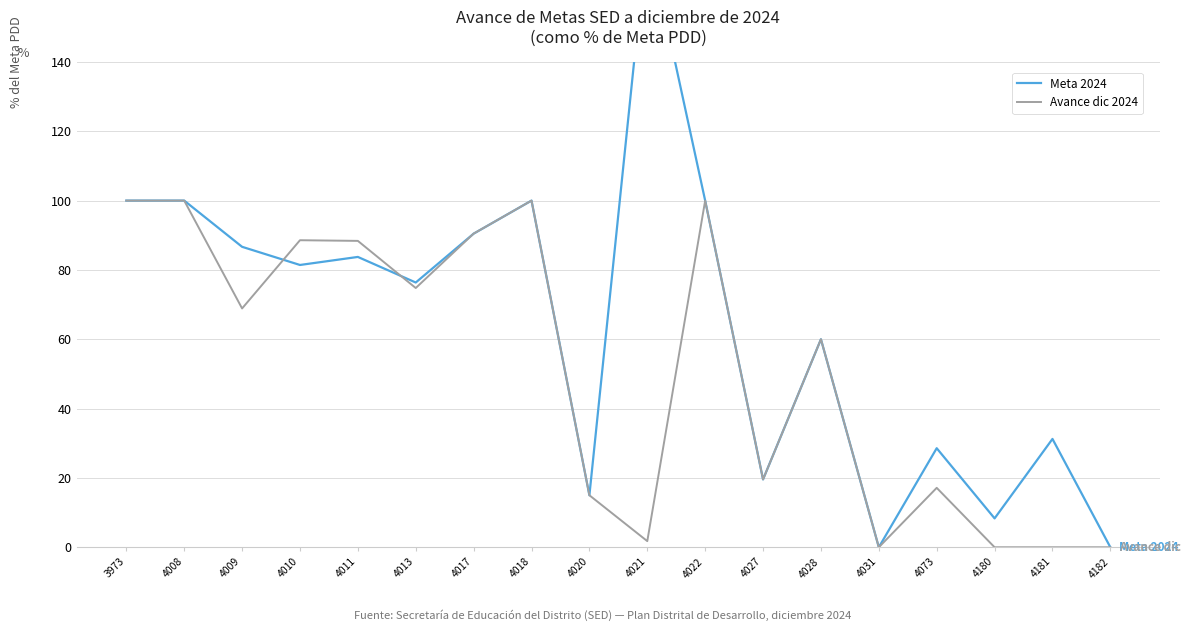

What is the value of the Meta 2024 point at the 17th from the left?

31.2